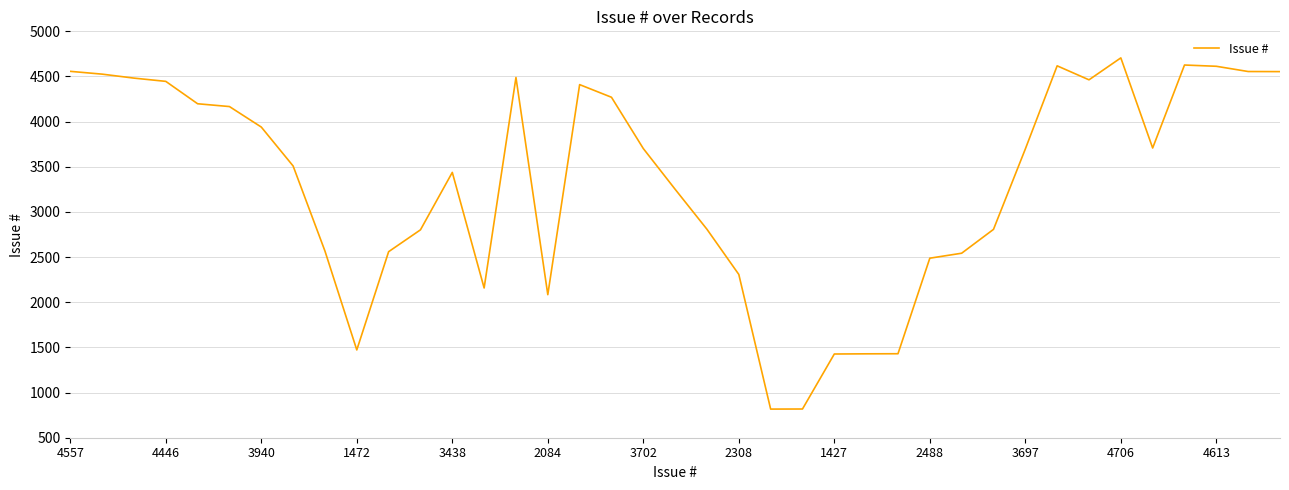

What is the minimum value shown in the chart?

817